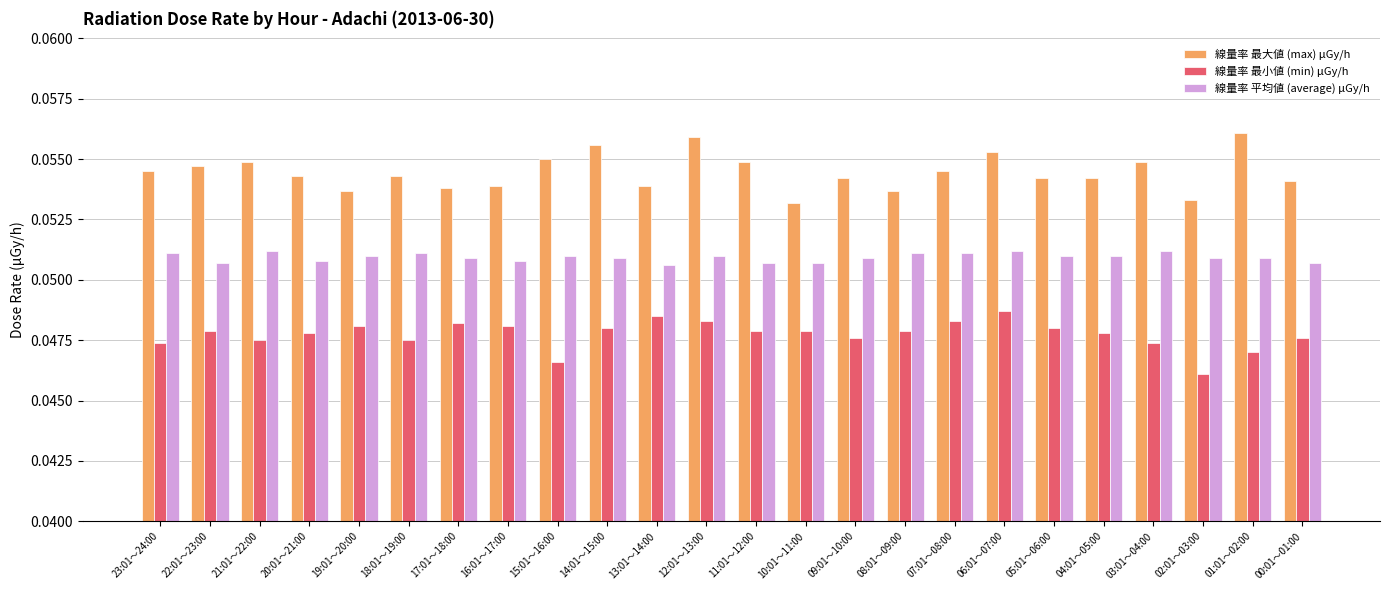

What is the label of the 16th bar from the left?

08:01～09:00